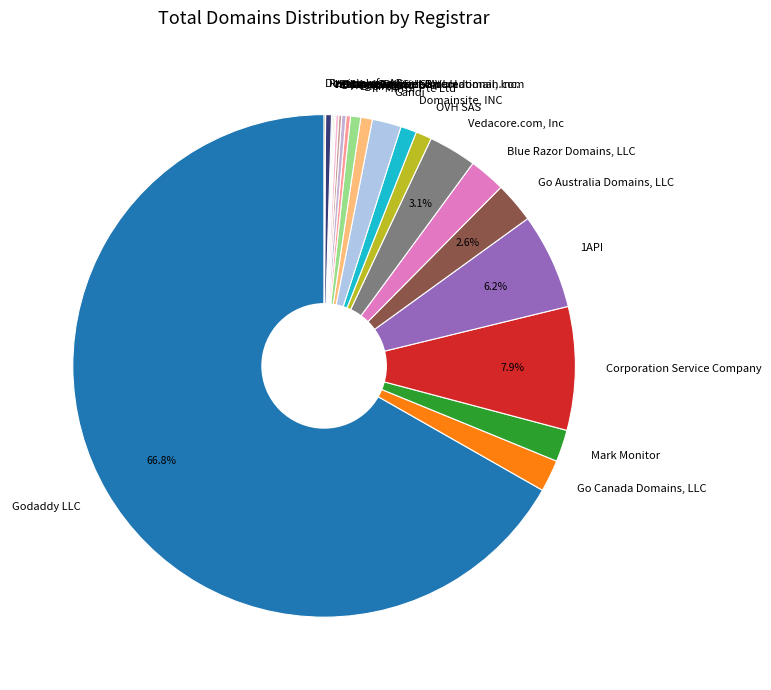

Which has a higher value, Go Canada Domains, LLC or Vedacore.com, Inc?

Vedacore.com, Inc